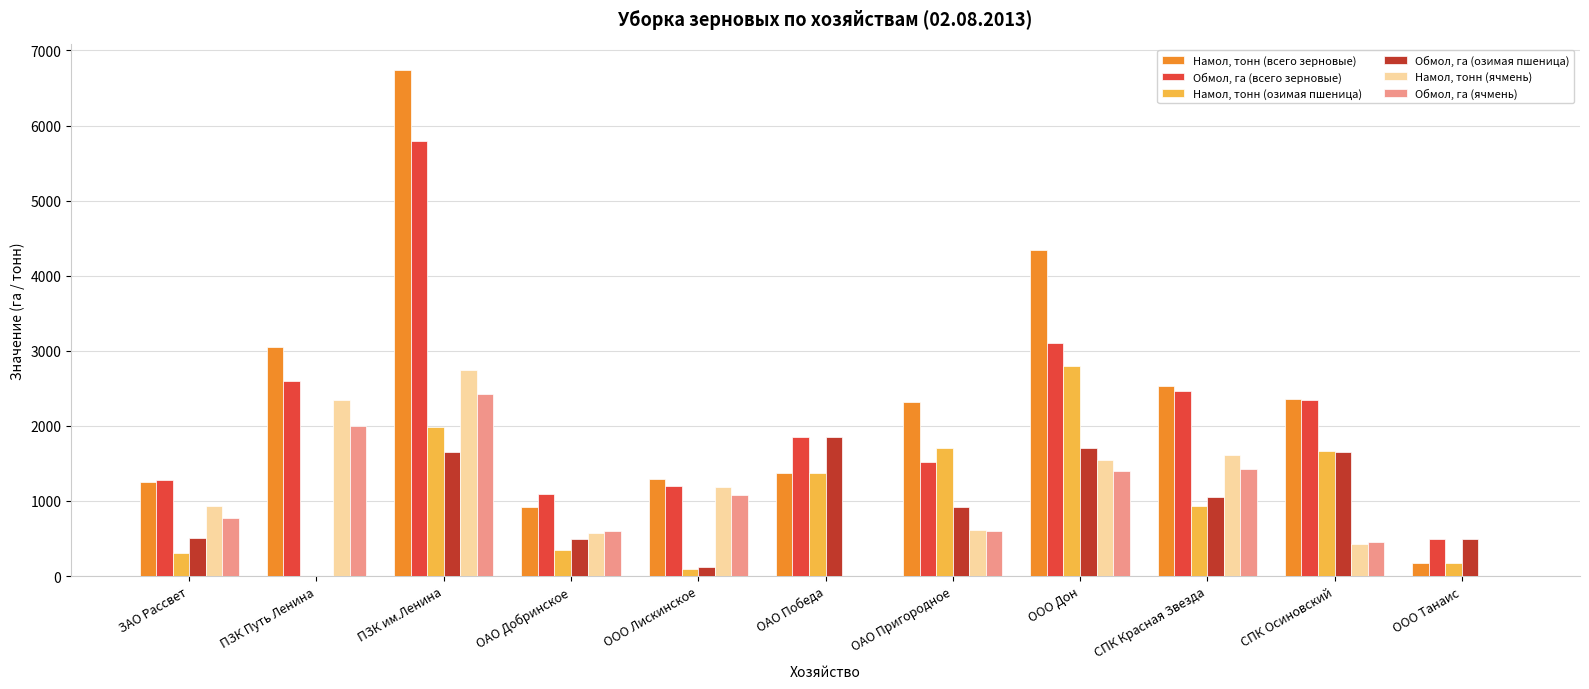

At which label is Обмол, га (озимая пшеница) closest to 929?

ОАО Пригородное